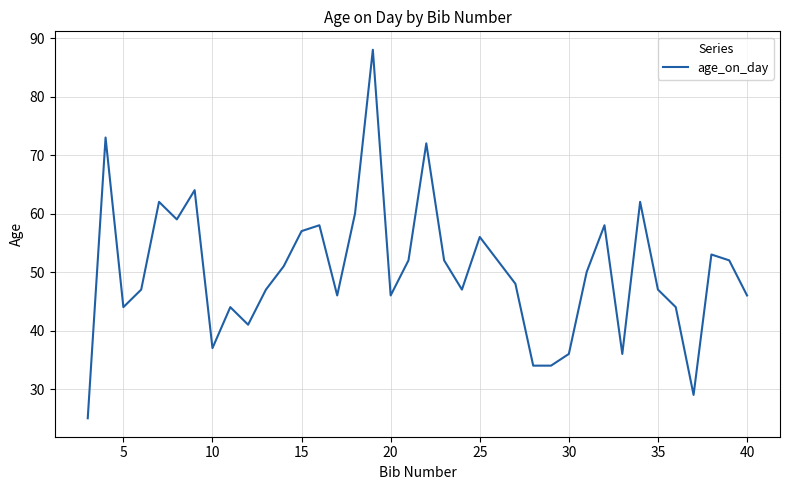

What is the greatest value displayed?

88